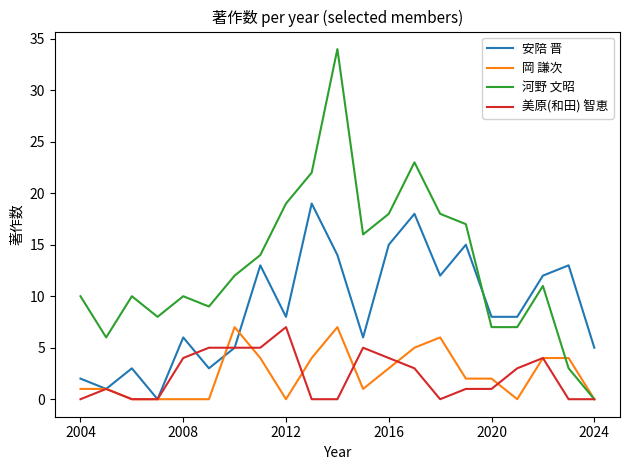

Which series has the largest total across all categories?

河野 文昭